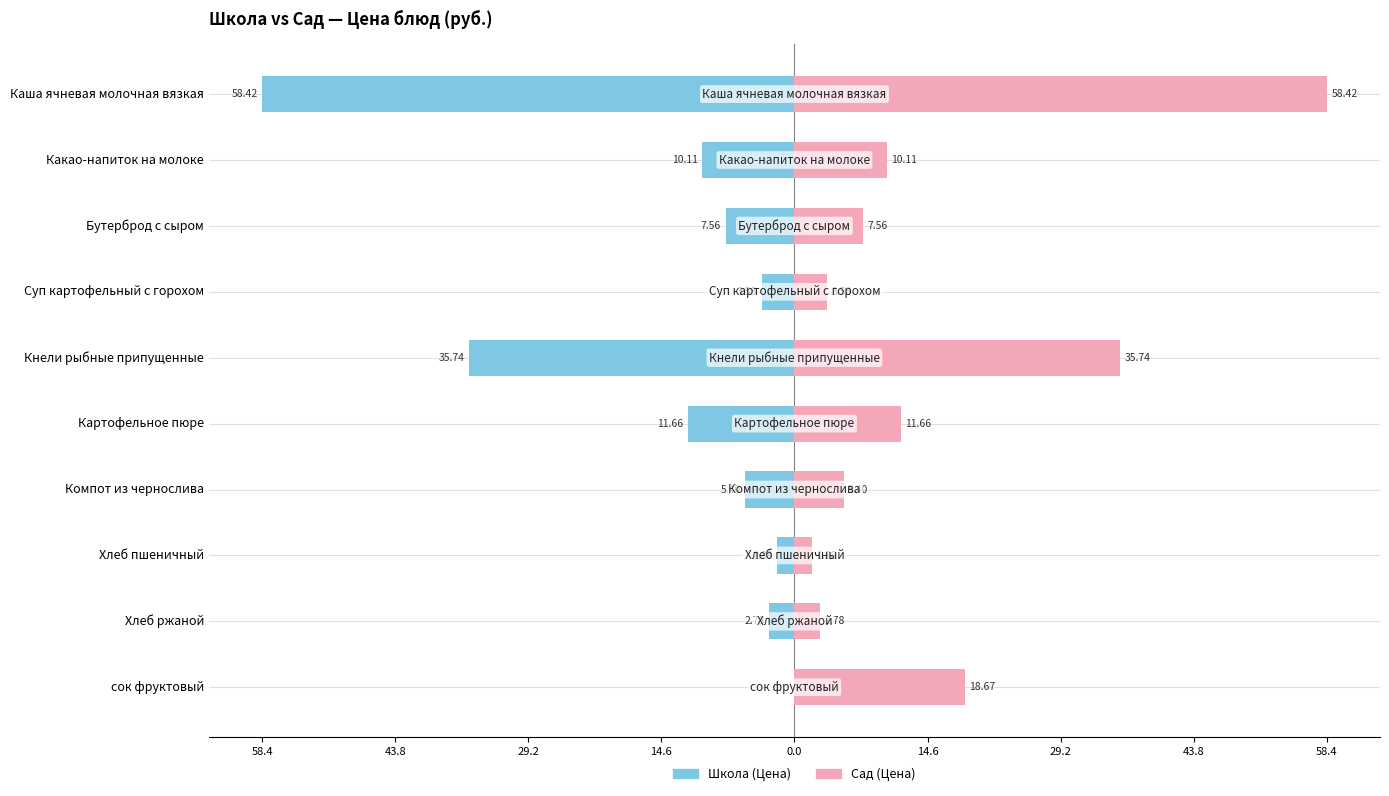

What is the maximum value for Сад (Цена)?

58.4